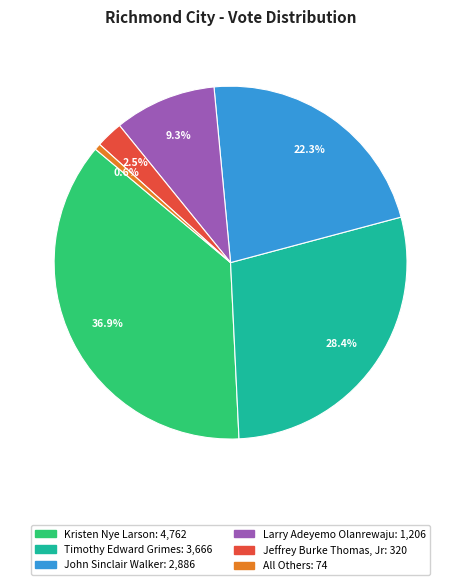

How many segments does this pie chart have?

6